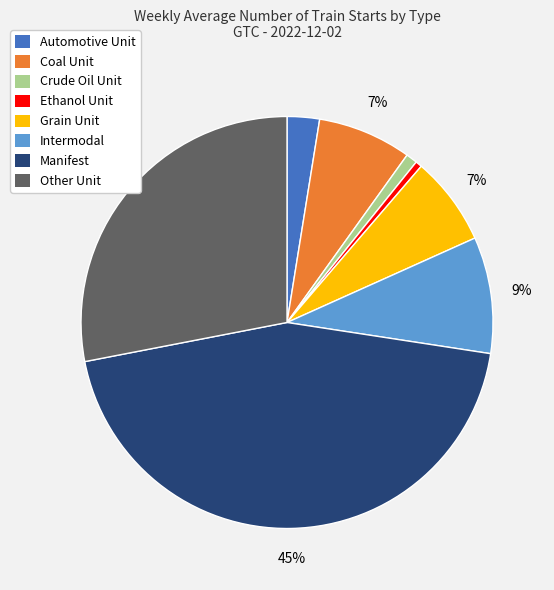

How many slices are in this pie chart?

8